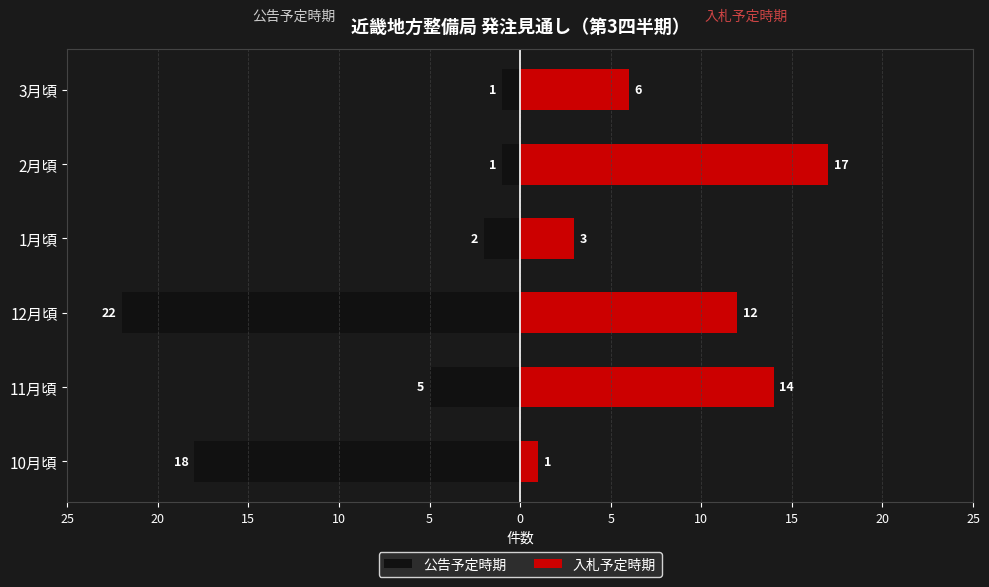

Count the number of categories in the chart.

6